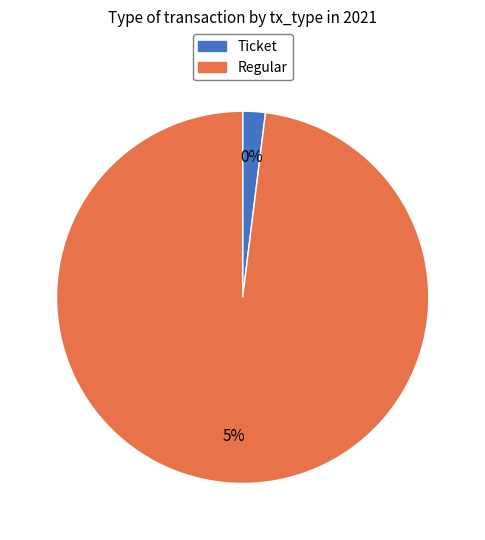

Combined, do Ticket and Regular account for over 50%?

Yes